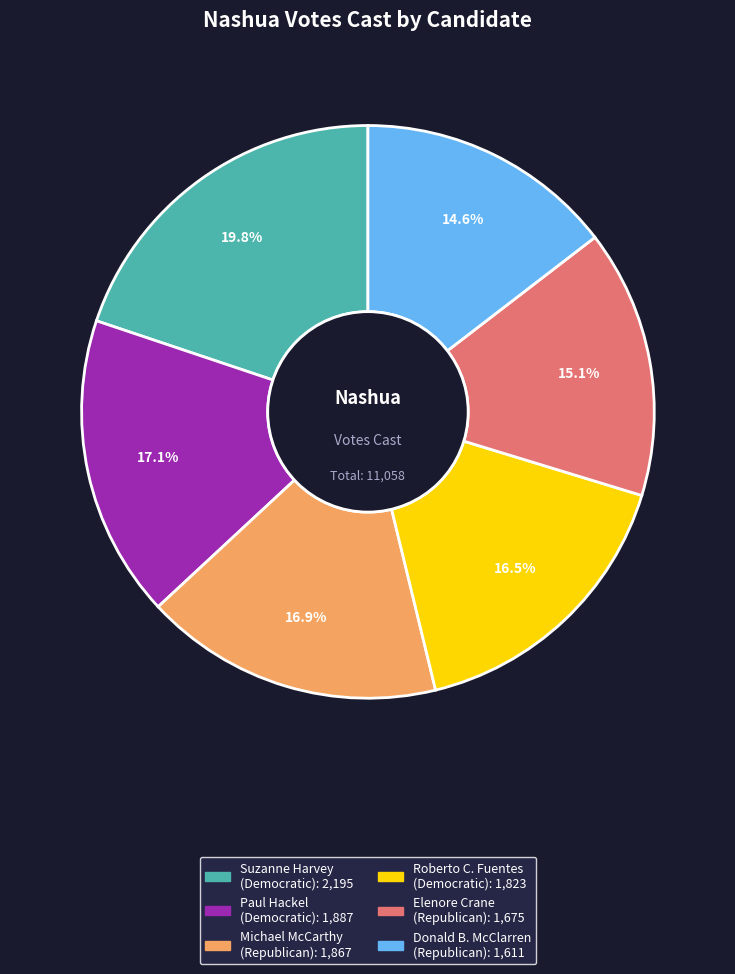

Which category has the smallest portion of the pie?

Donald B. McClarren